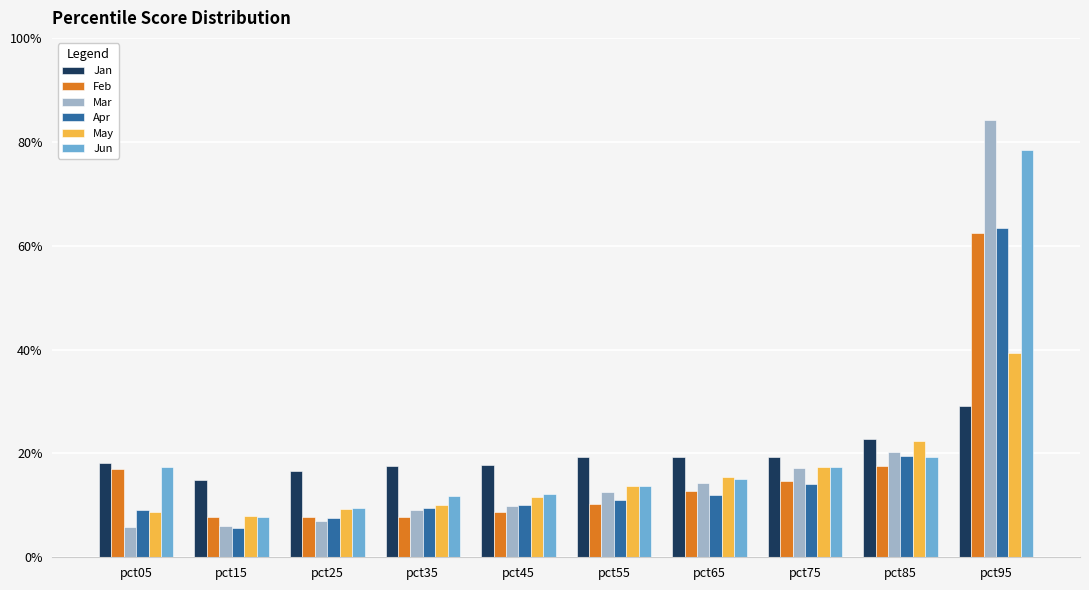

What are all the series names shown in the legend?

Jan, Feb, Mar, Apr, May, Jun